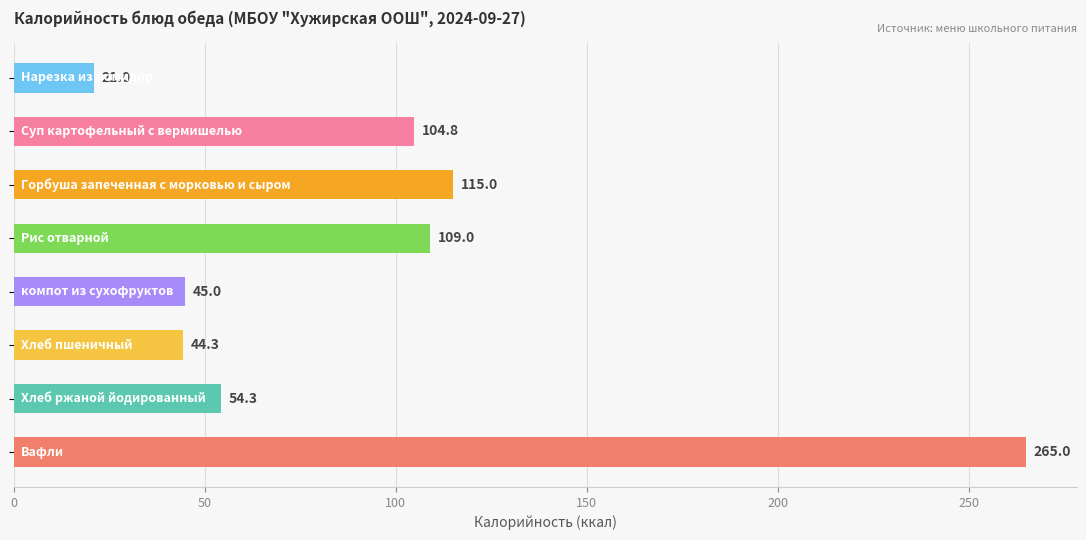

Are the bars horizontal?

Yes